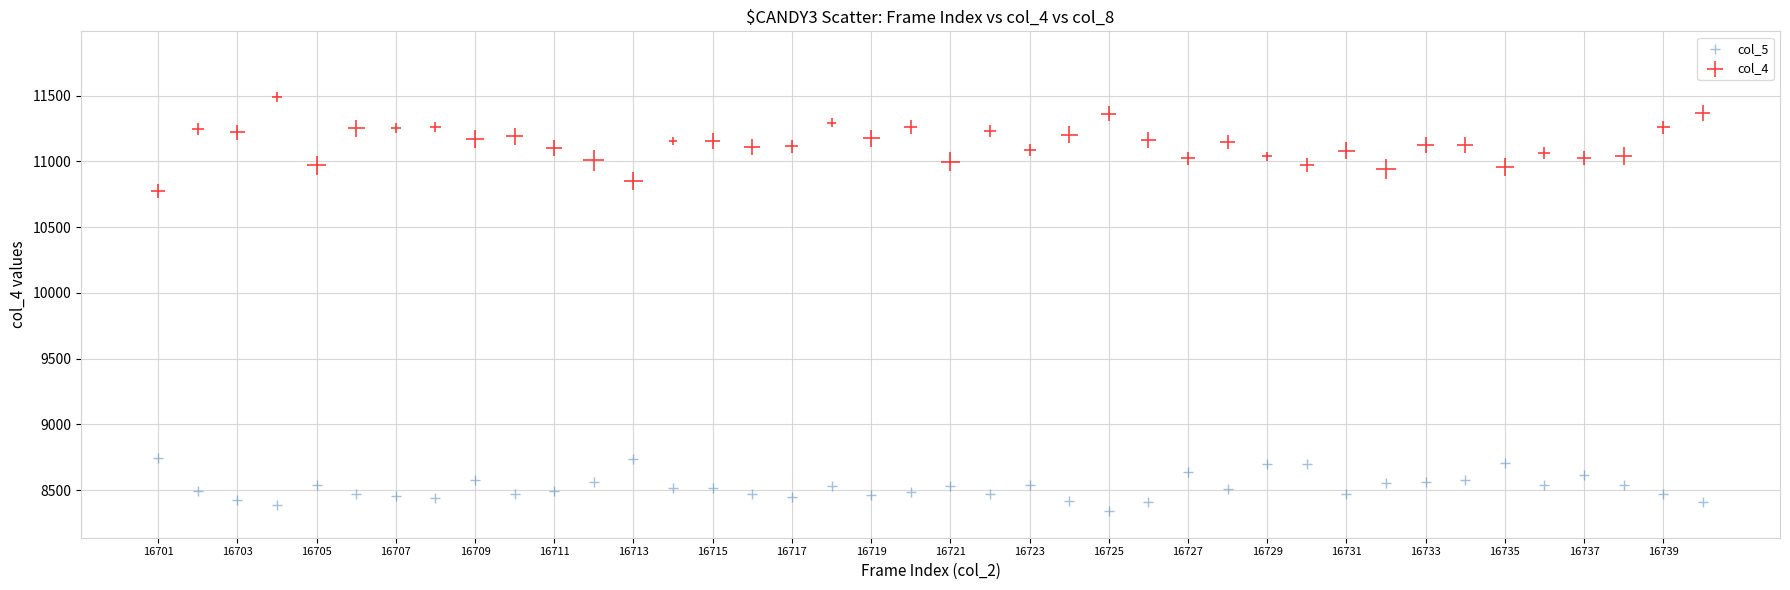

What are all the series names shown in the legend?

col_5, col_4